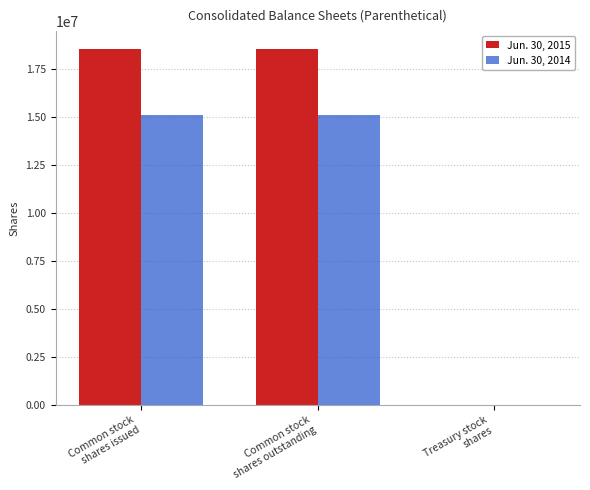

What is the greatest value displayed?

18538522